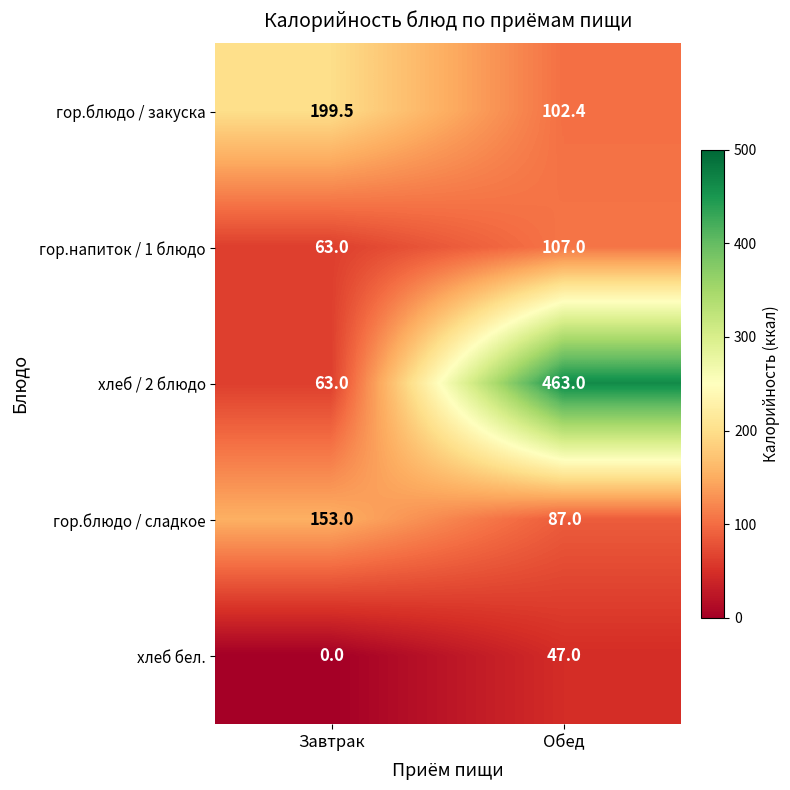

Which category has the lowest value in the гор.блюдо / сладкое series?

Обед